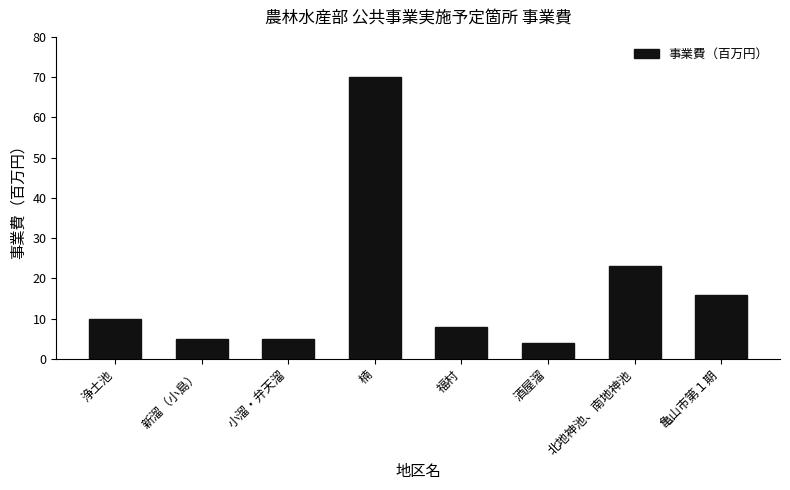

How many categories are shown in the chart?

8